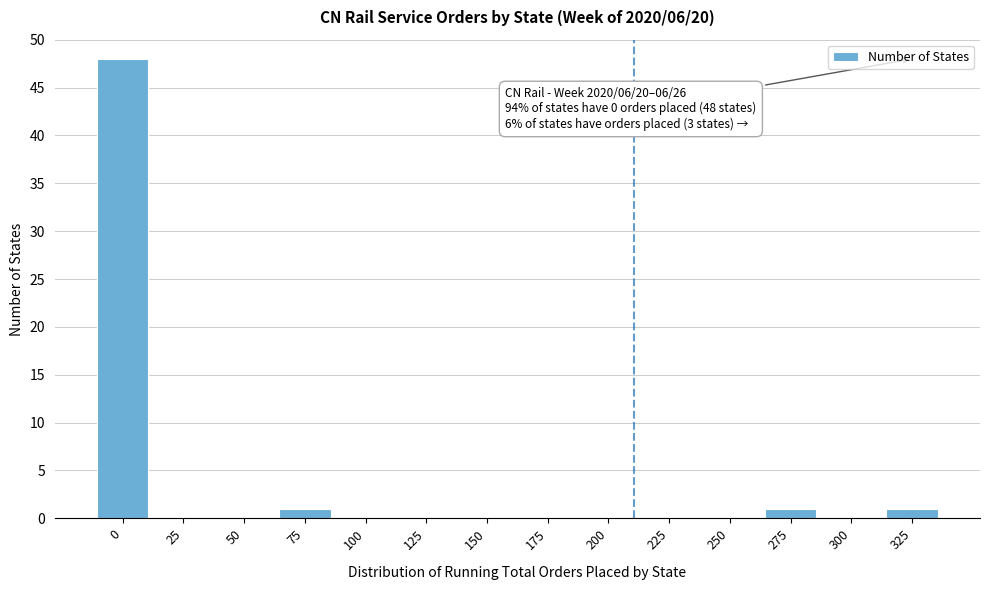

Reading right to left, extract all data points from this chart.

325=1	300=0	275=1	250=0	225=0	200=0	175=0	150=0	125=0	100=0	75=1	50=0	25=0	0=48